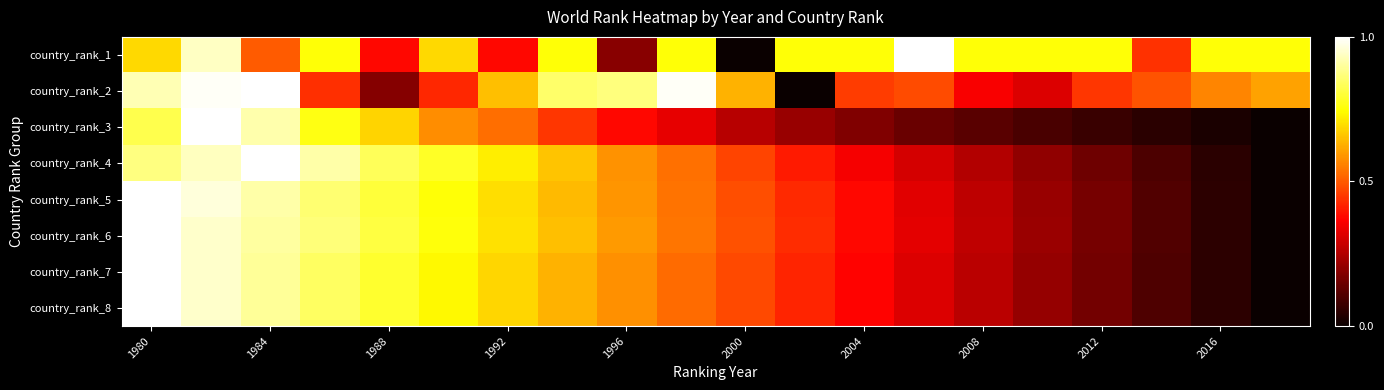

How many data points does each series have?

20